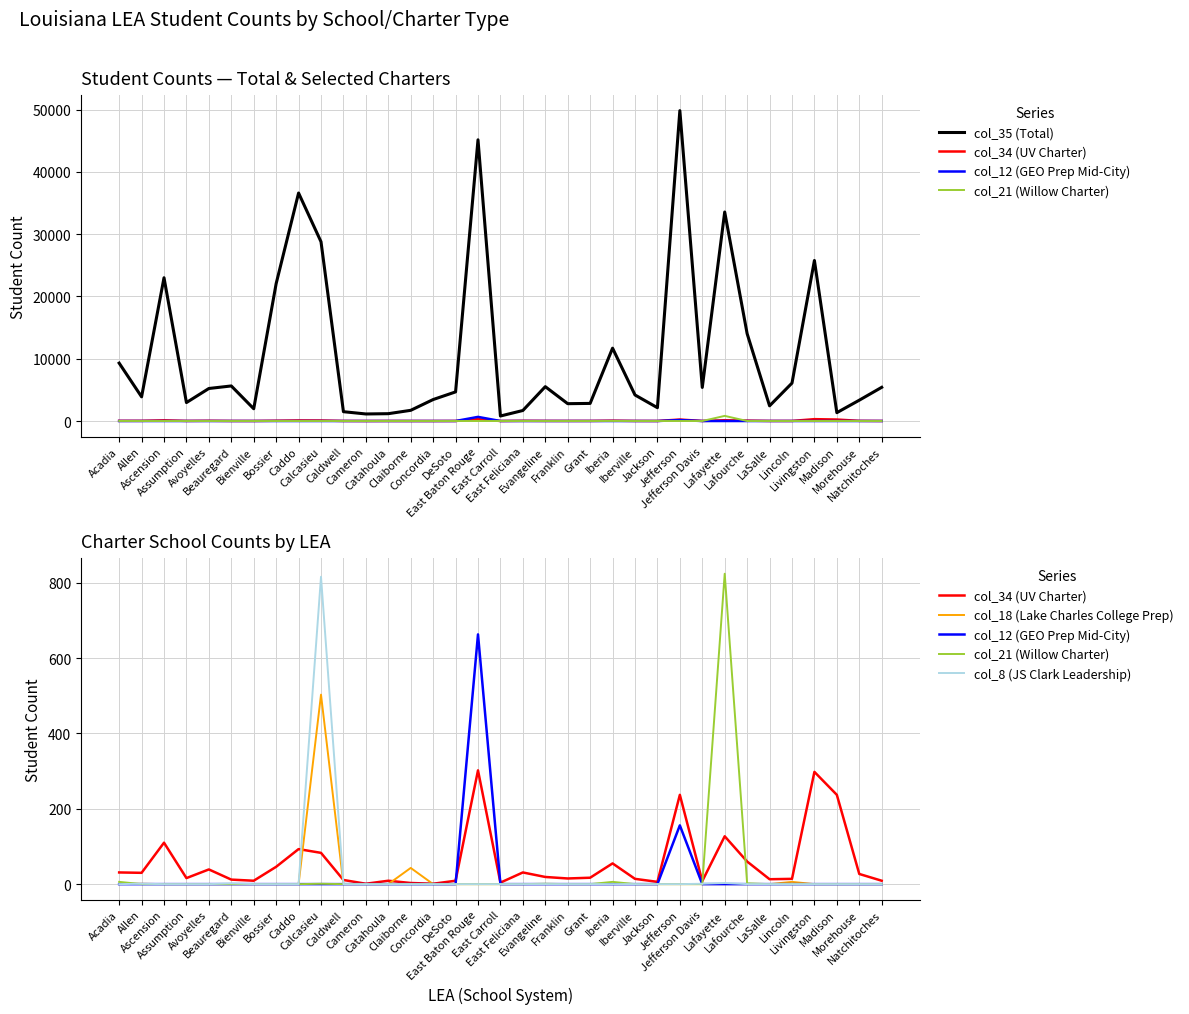

How many series are shown in this chart?

6